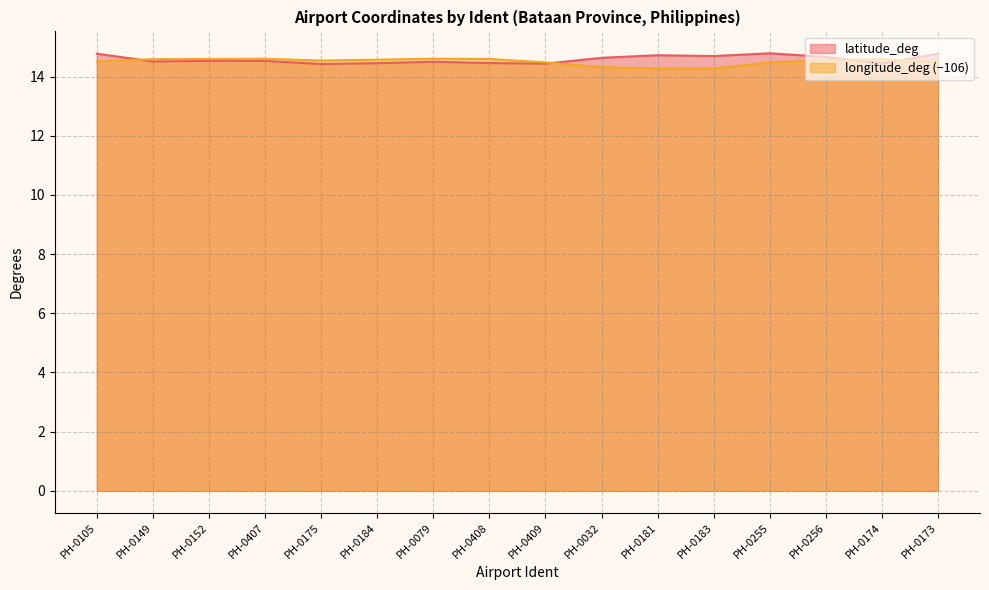

What is the label of the 9th point from the right?

PH-0408